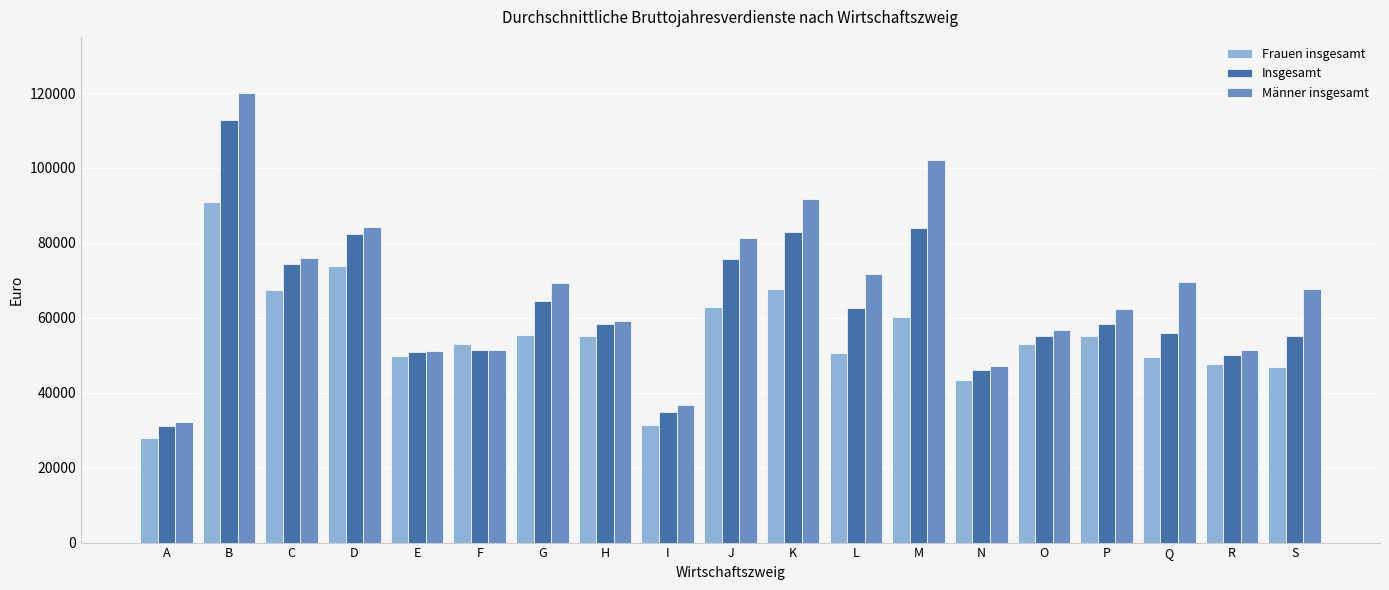

Where is Männer insgesamt nearest to the value 76145?

C